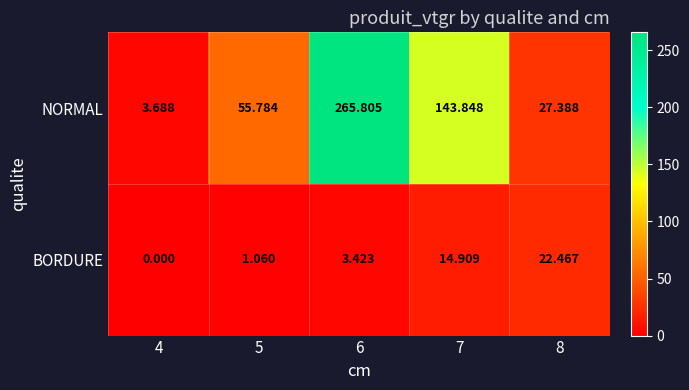

Between 5 and 6, which series saw the biggest shift?

NORMAL